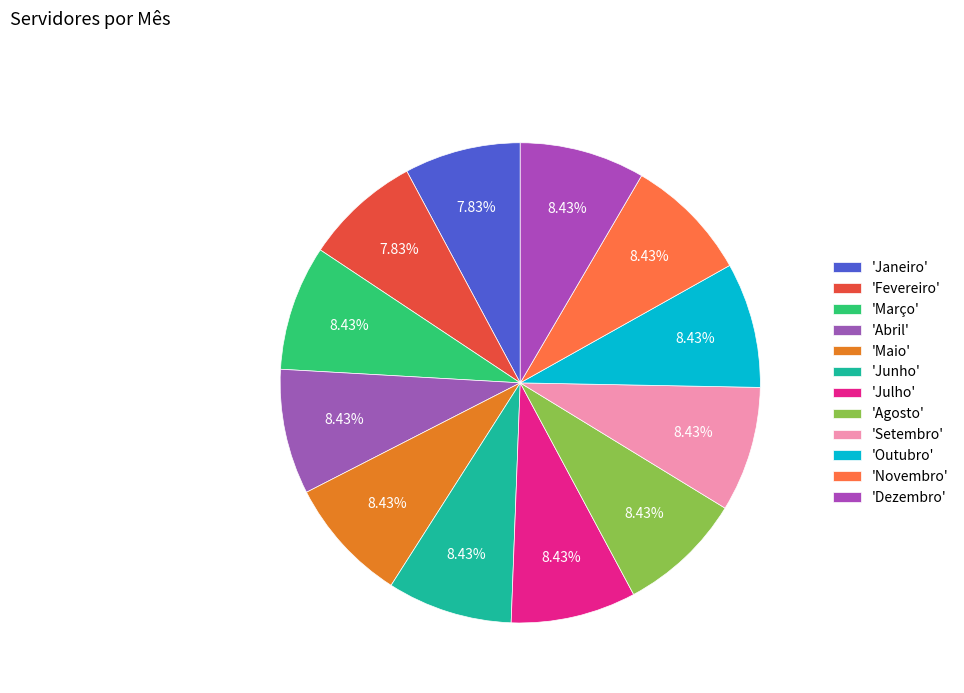

Count the number of slices in the pie.

12